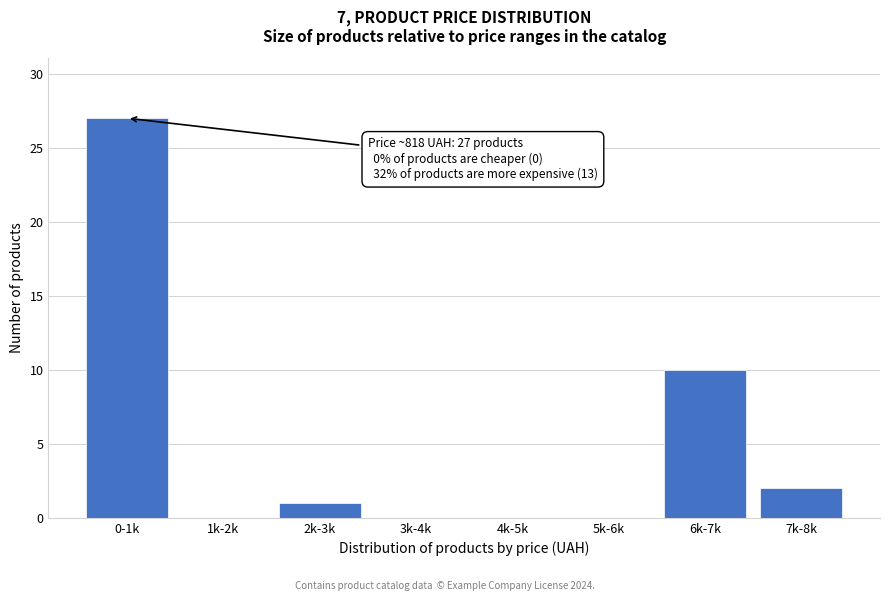

Reading left to right, transcribe all the data shown in this chart.

0-1k=27	1k-2k=0	2k-3k=1	3k-4k=0	4k-5k=0	5k-6k=0	6k-7k=10	7k-8k=2